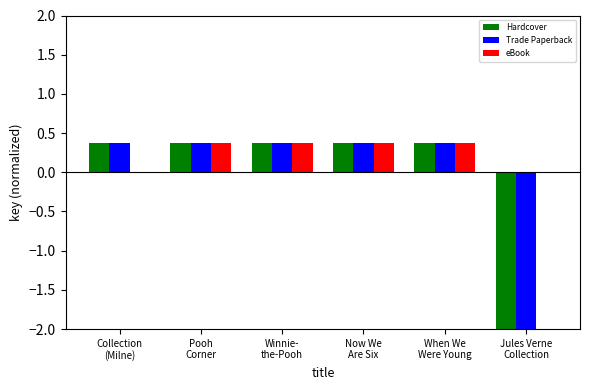

Count the number of data series in this chart.

3